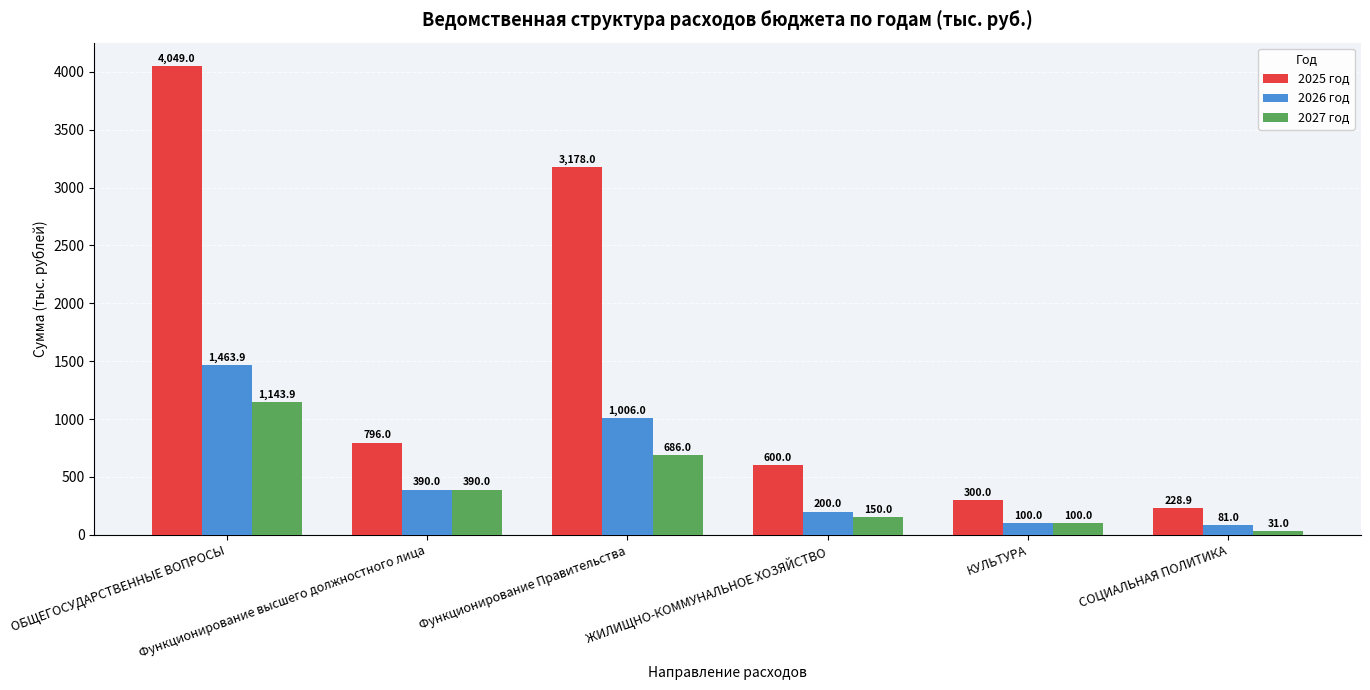

What value does the 2026 год series have at Функционирование Правительства?

1006.0